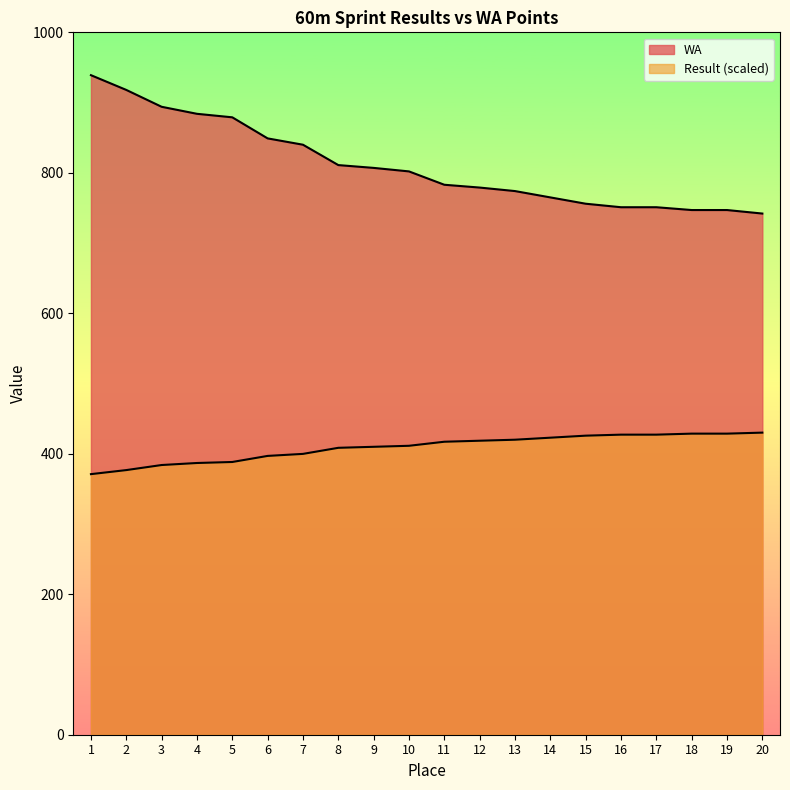

What is the maximum value for WA?

939.0